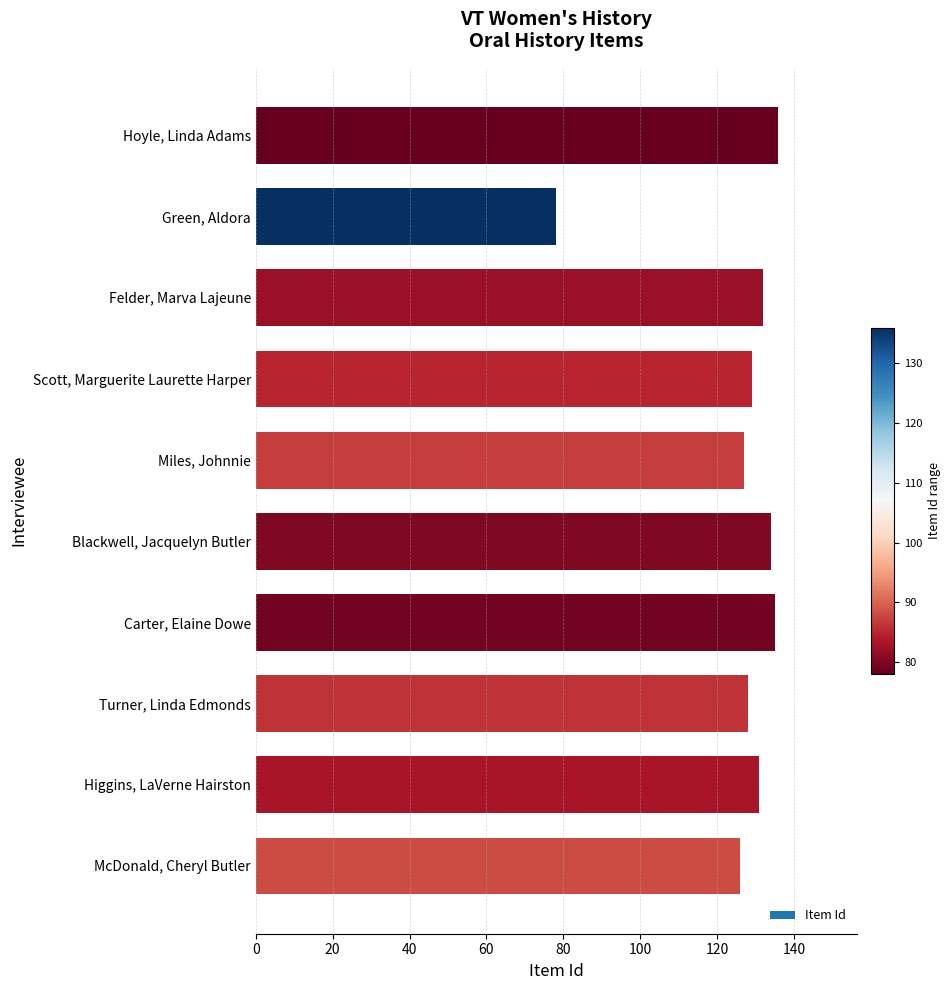

List the labels in order of value, smallest first.

Green, Aldora, McDonald, Cheryl Butler, Miles, Johnnie, Turner, Linda Edmonds, Scott, Marguerite Laurette Harper, Higgins, LaVerne Hairston, Felder, Marva Lajeune, Blackwell, Jacquelyn Butler, Carter, Elaine Dowe, Hoyle, Linda Adams